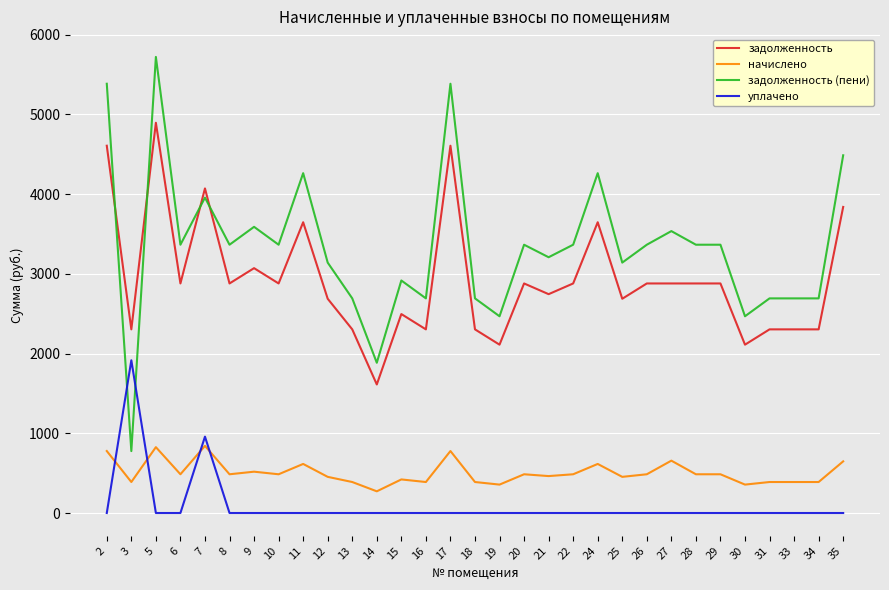

At 31, list the series in order from smallest to largest.

уплачено, начислено, задолженность, задолженность (пени)